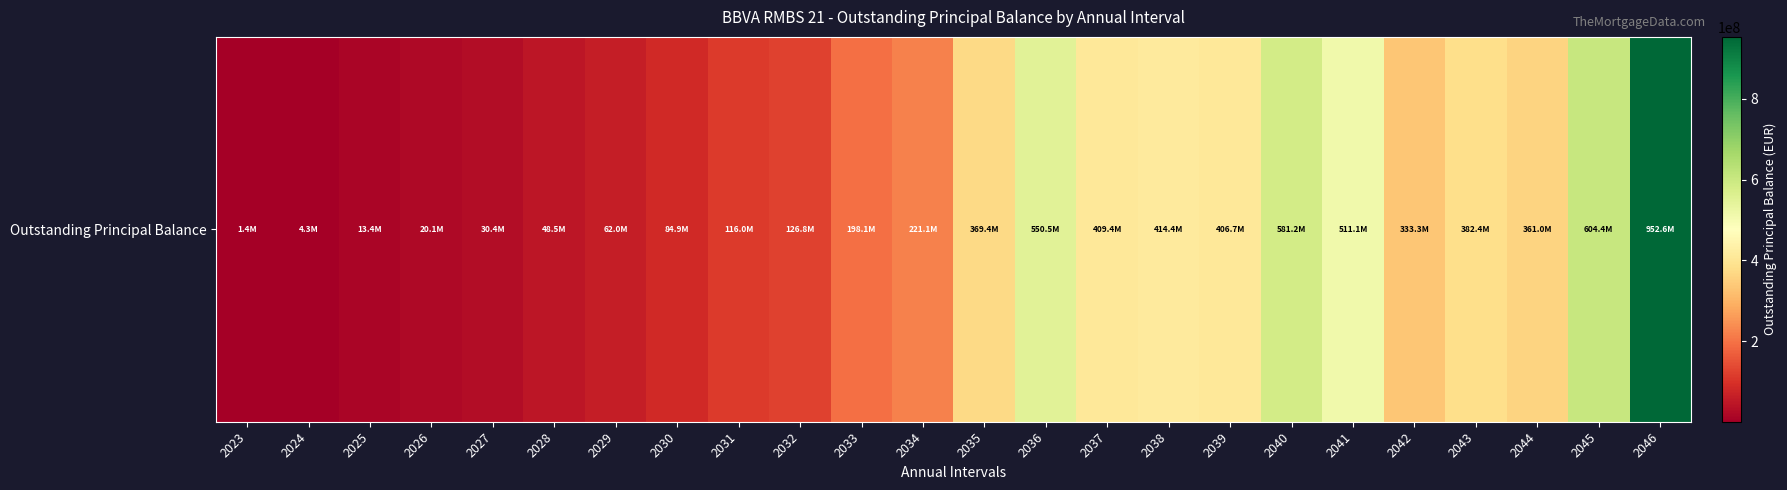

What is the average value?

283480462.7